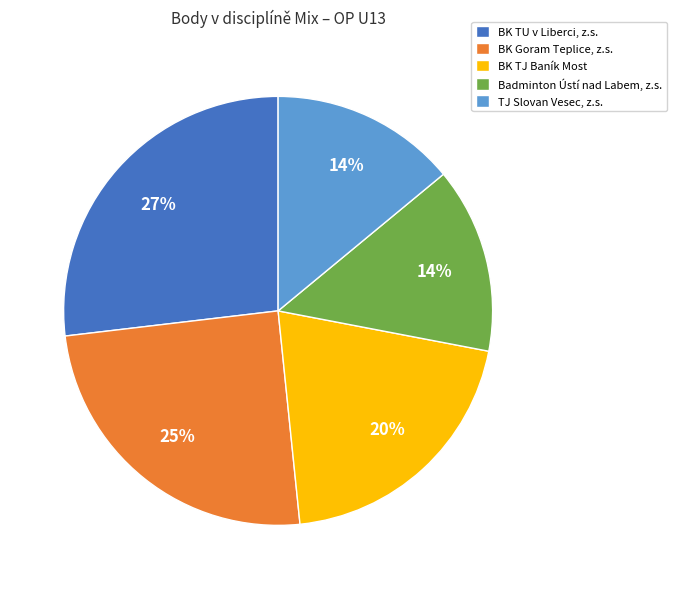

Is it true that TJ Slovan Vesec, z.s. is 27% of the pie?

False